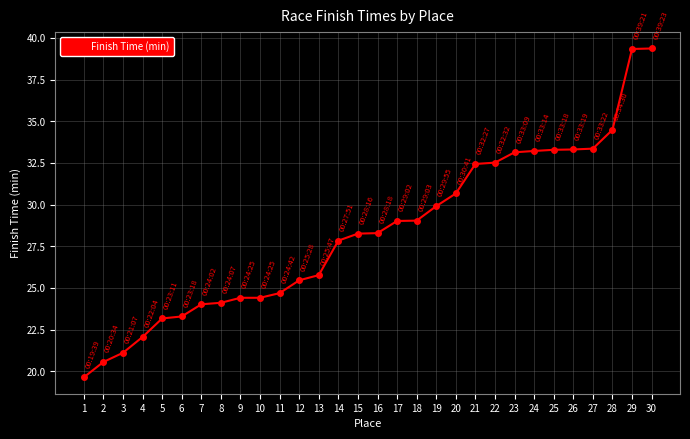

Is this an area chart (filled region under the line)?

No